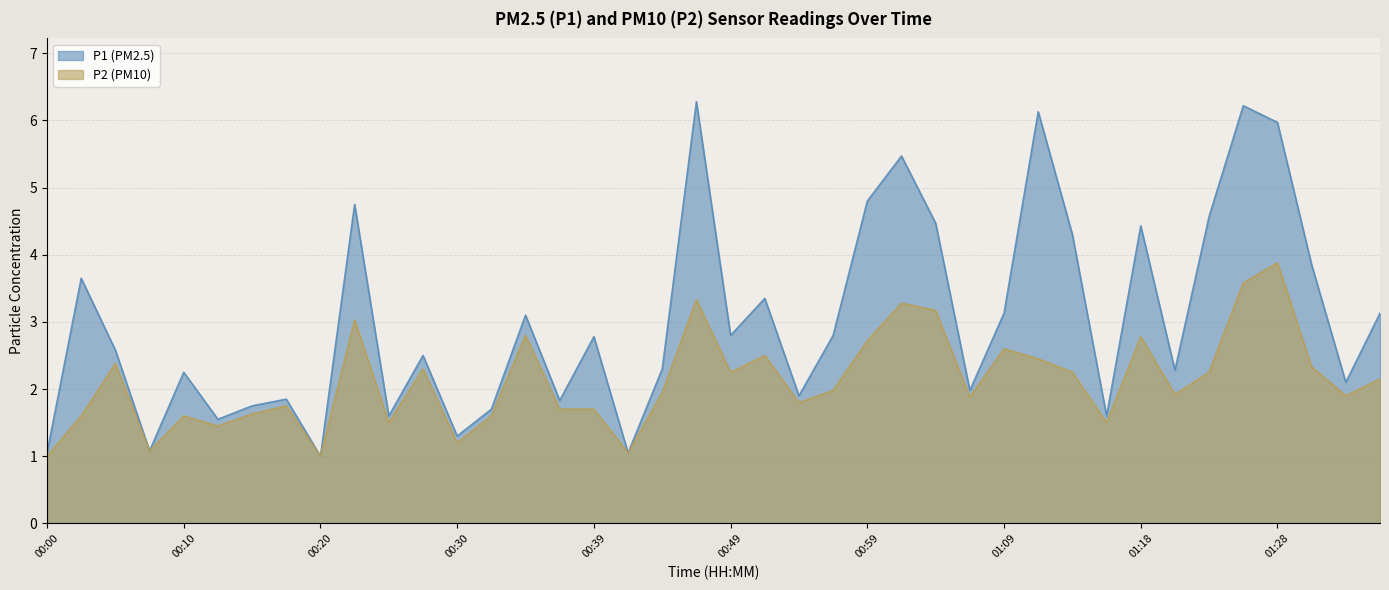

Reading left to right, extract all data points from this chart.

P1: 00:00=1.1	00:02=3.6	00:05=2.6	00:07=1.1	00:10=2.2	00:13=1.6	00:15=1.8	00:18=1.9	00:20=1.0	00:22=4.8	00:25=1.6	00:27=2.5	00:30=1.3	00:32=1.7	00:35=3.1	00:37=1.8	00:39=2.8	00:42=1.1	00:44=2.3	00:47=6.3	00:49=2.8	00:52=3.4	00:54=1.9	00:56=2.8	00:59=4.8	01:01=5.5	01:04=4.5	01:06=2.0	01:09=3.1	01:11=6.1	01:14=4.3	01:16=1.6	01:18=4.4	01:21=2.3	01:23=4.6	01:26=6.2	01:28=6.0	01:31=3.9	01:33=2.1	01:36=3.1
P2: 00:00=1.0	00:02=1.6	00:05=2.4	00:07=1.1	00:10=1.6	00:13=1.4	00:15=1.6	00:18=1.8	00:20=1.0	00:22=3.0	00:25=1.5	00:27=2.3	00:30=1.2	00:32=1.6	00:35=2.8	00:37=1.7	00:39=1.7	00:42=1.1	00:44=1.9	00:47=3.3	00:49=2.2	00:52=2.5	00:54=1.8	00:56=2.0	00:59=2.7	01:01=3.3	01:04=3.2	01:06=1.9	01:09=2.6	01:11=2.5	01:14=2.2	01:16=1.5	01:18=2.8	01:21=1.9	01:23=2.2	01:26=3.6	01:28=3.9	01:31=2.3	01:33=1.9	01:36=2.1